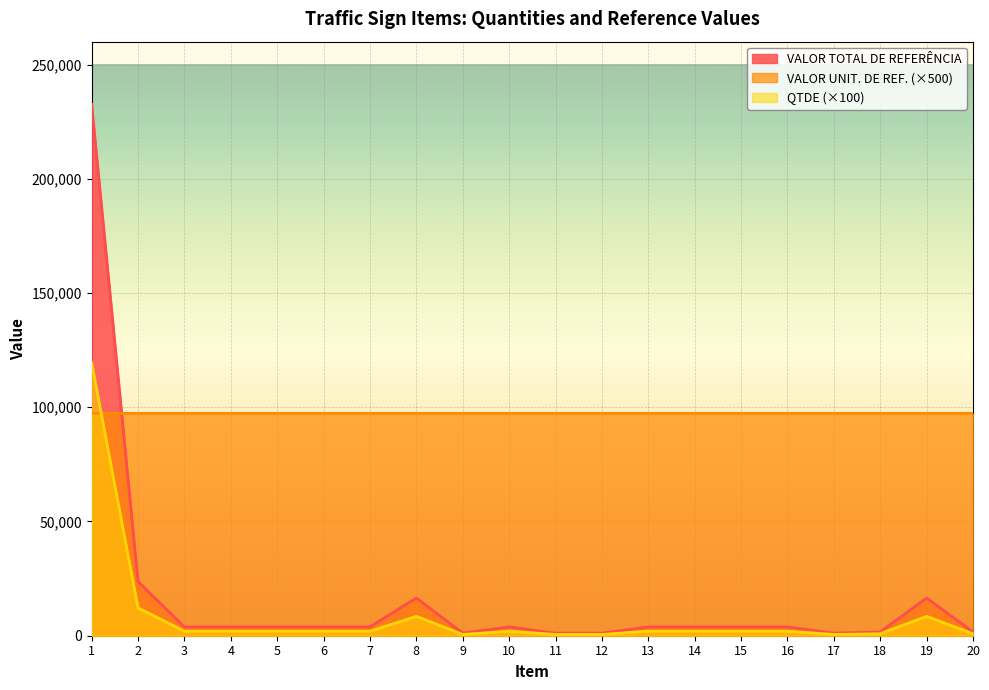

Reading left to right, transcribe all the data shown in this chart.

QTDE: 119500.0	12178.0	1979.0	1979.0	1979.0	1979.0	1979.0	8482.0	565.0	1979.0	565.0	565.0	1979.0	1979.0	1979.0	1979.0	565.0	848.0	8482.0	848.0
VALOR UNIT. DE REF.: 97310.0	97310.0	97310.0	97310.0	97312.0	97310.0	97310.0	97310.0	97310.0	97310.0	97310.0	97310.0	97310.0	97310.0	97310.0	97310.0	97310.0	97310.0	97310.0	97310.0
VALOR TOTAL DE REFERÊNCIA: 232570.9	23700.8	3851.5	3851.5	3851.6	3851.5	3851.5	16507.7	1099.6	3851.5	1099.6	1099.6	3851.5	3851.5	3851.5	3851.5	1099.6	1650.4	16507.7	1650.4